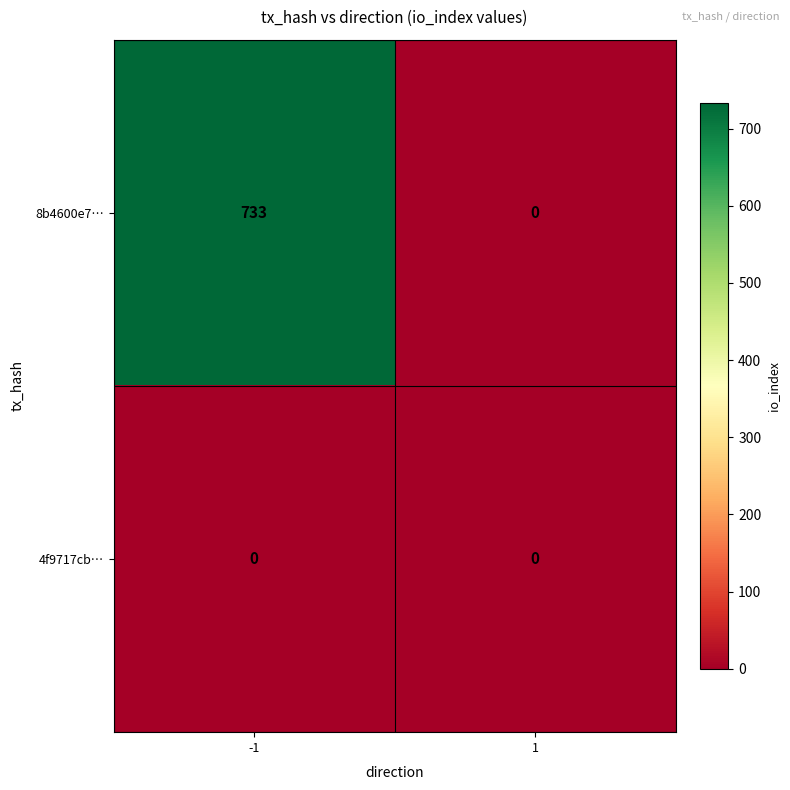

What is the difference between the 8b4600e7… values at -1 and 1?

733